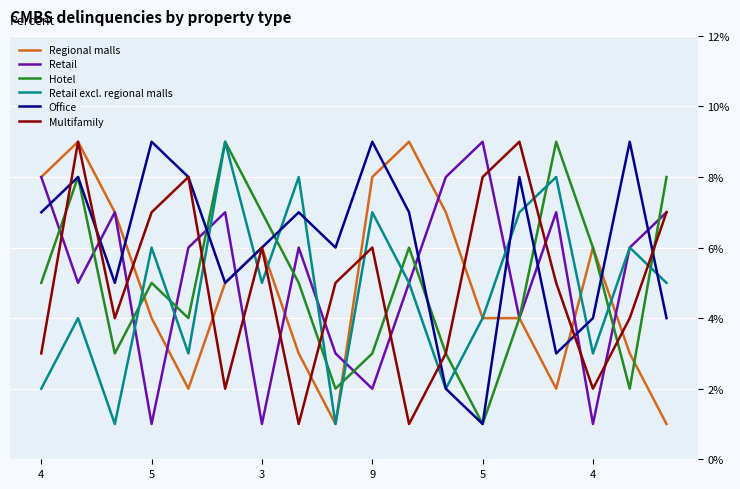

What is the average value of the Regional malls series?

5